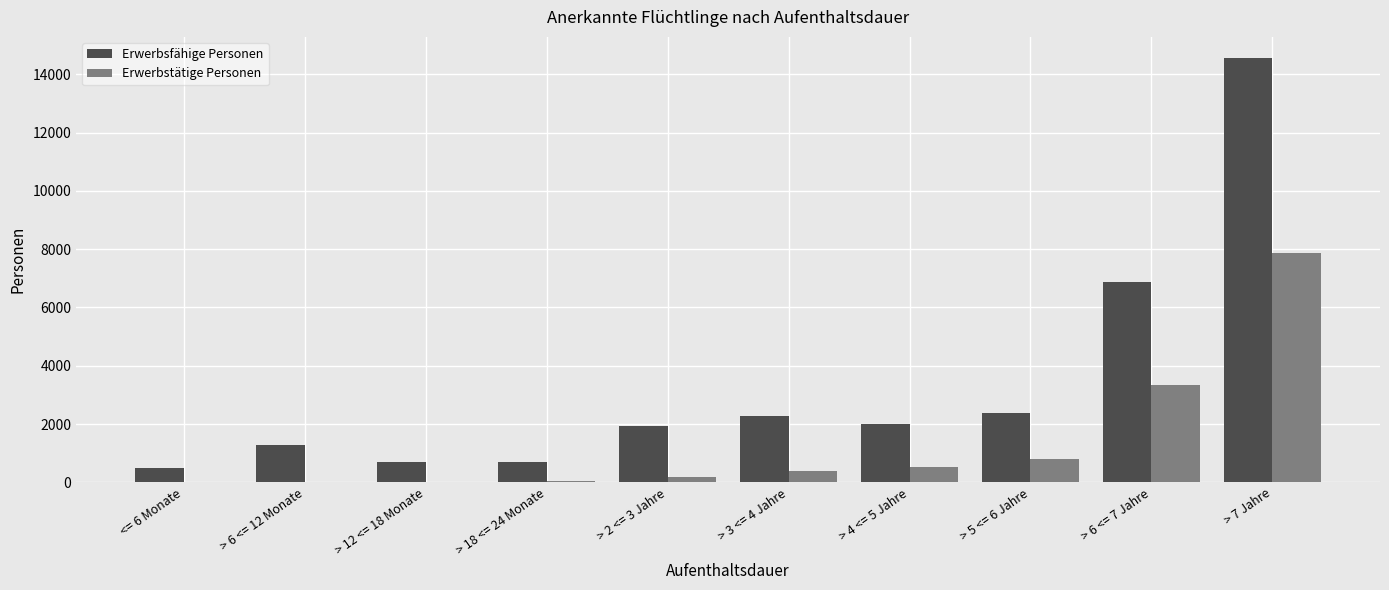

The value of Erwerbsfähige Personen at > 6 <= 7 Jahre is 10569. True or false?

False